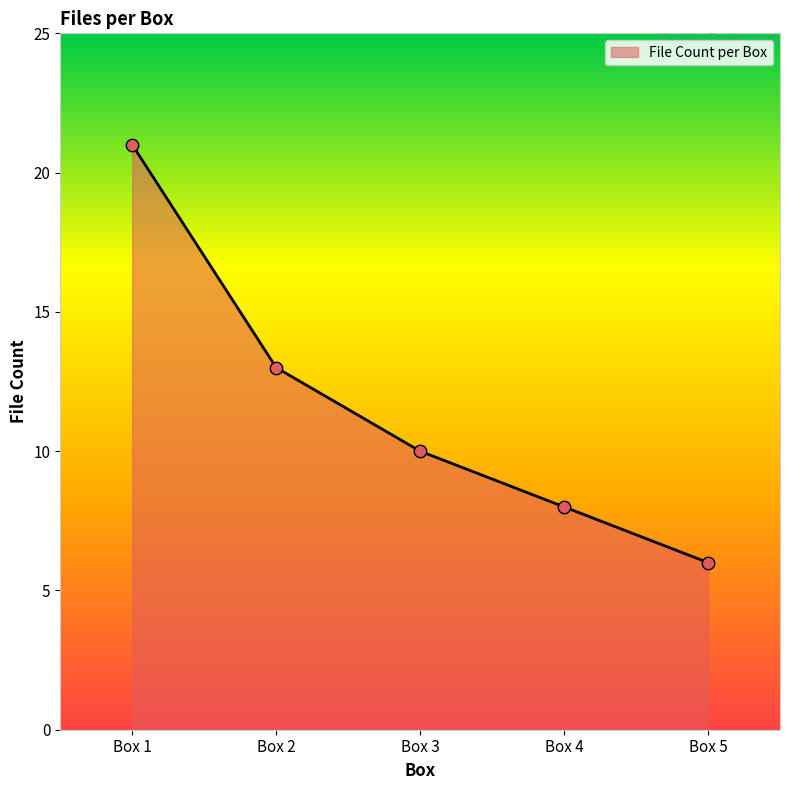

Approximately how many times larger is the value at Box 2 compared to Box 4?

1.6